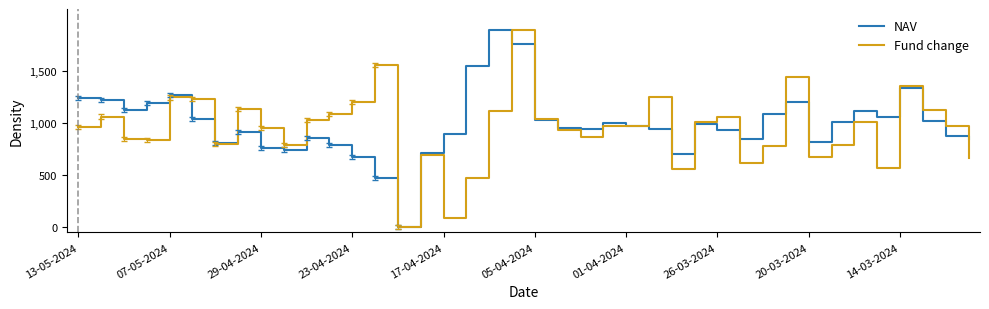

What is the maximum value shown in the chart?

1900.0